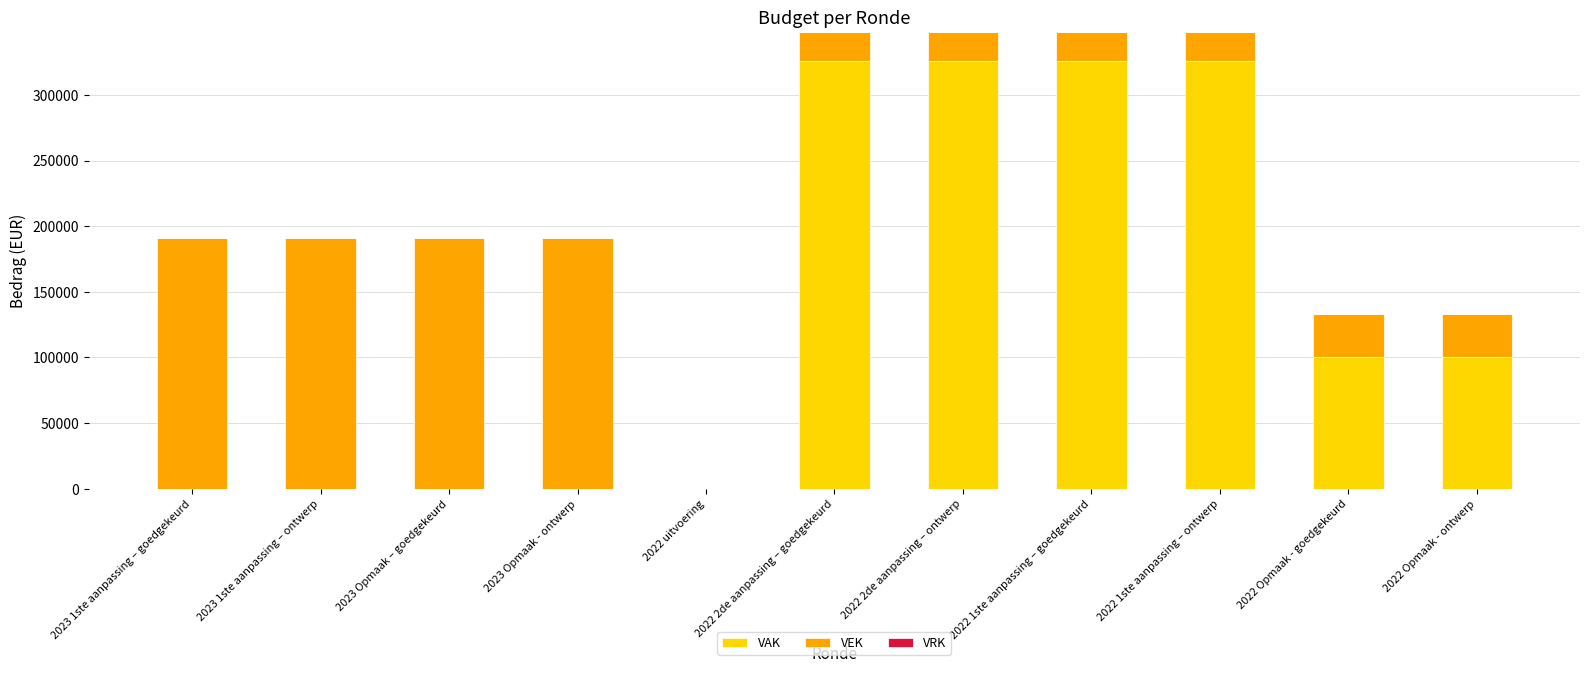

The value of VAK at 2022 Opmaak - goedgekeurd is 137313. True or false?

False